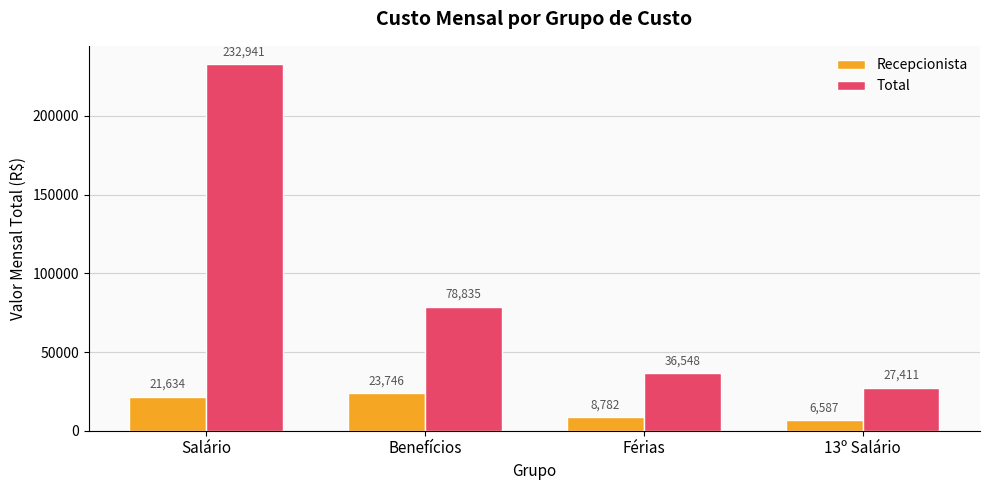

Where does the Total series first go above 78834?

Salário